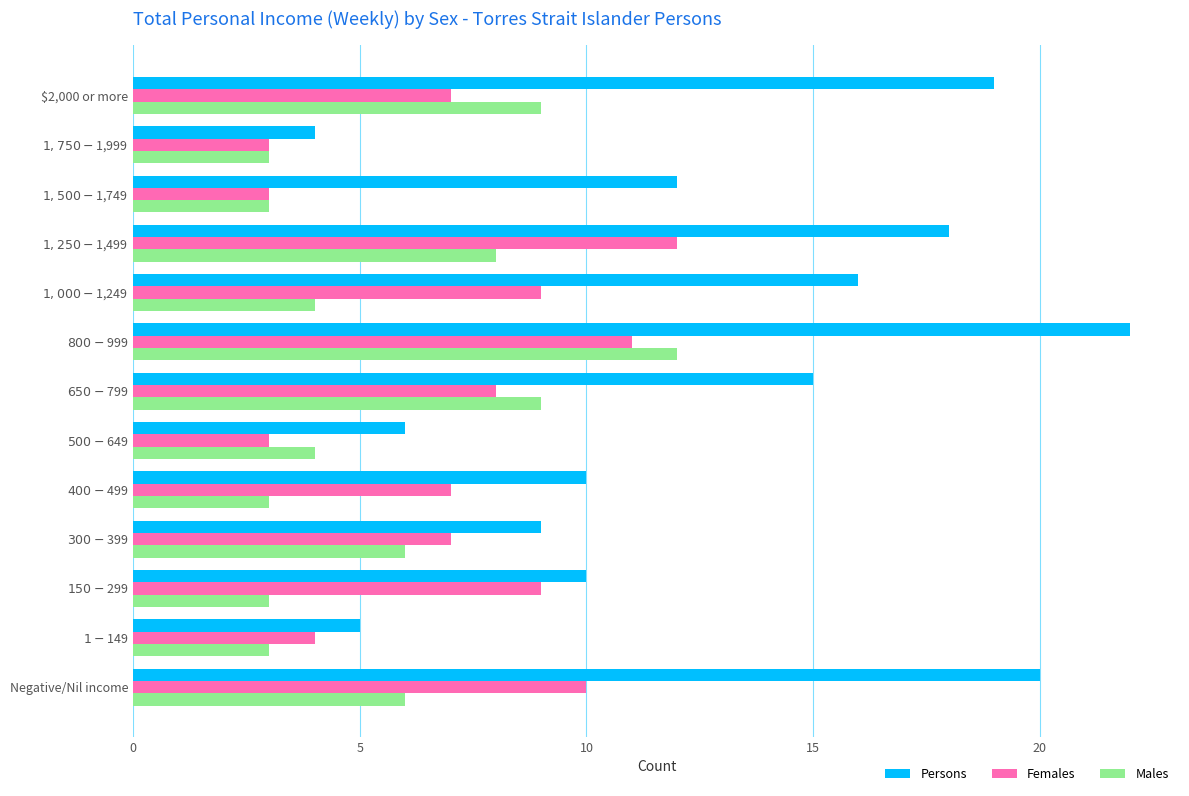

Read the Females value at Negative/Nil income.

10